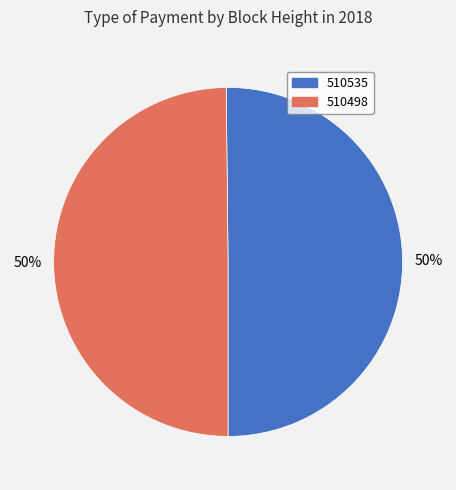

How many segments does this pie chart have?

2